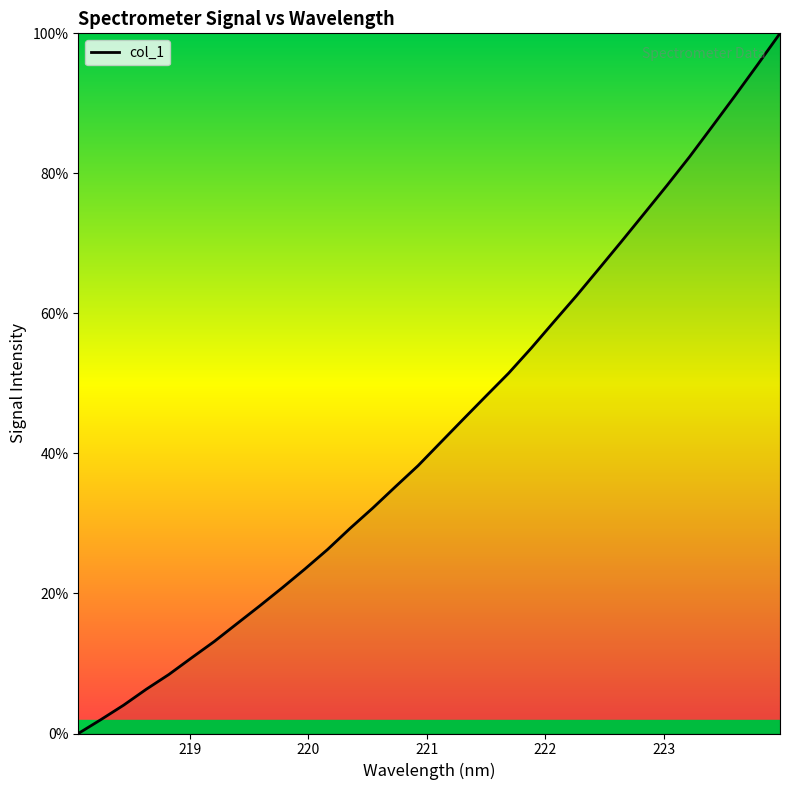

What is the greatest value displayed?

100.0